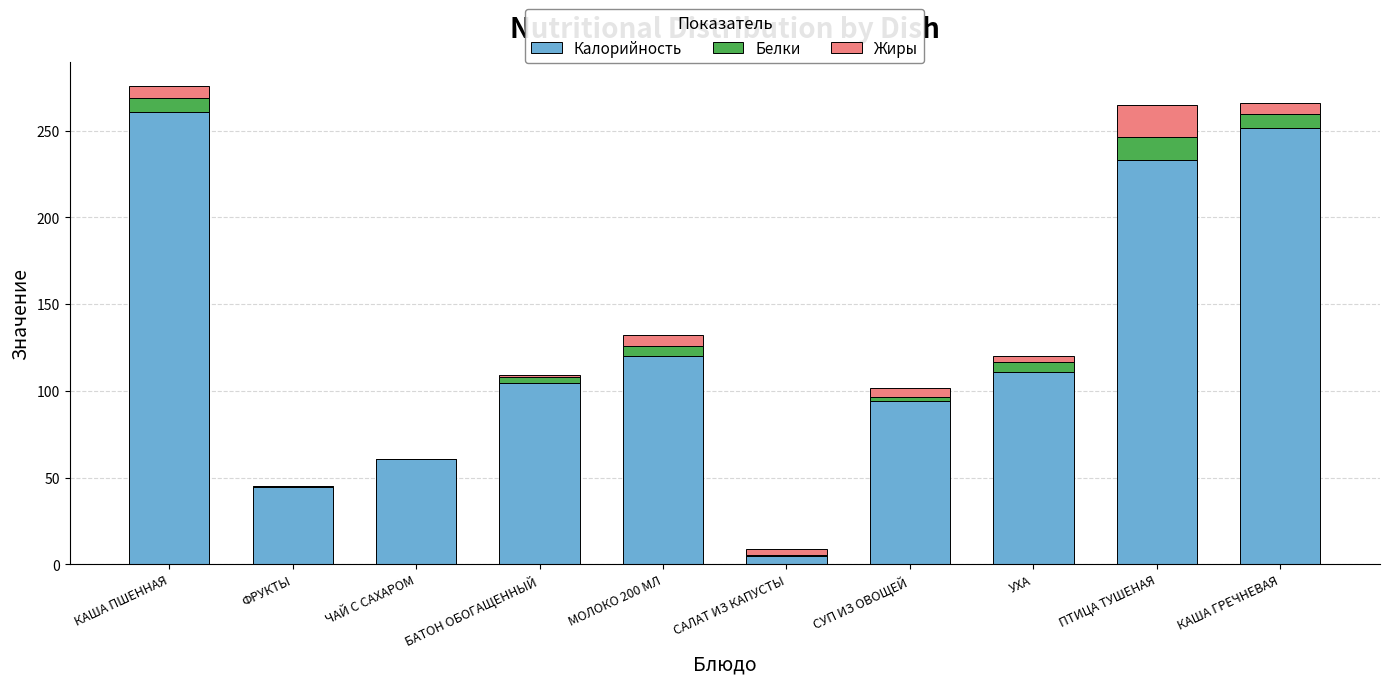

How many values in the Калорийность series exceed 110?

5